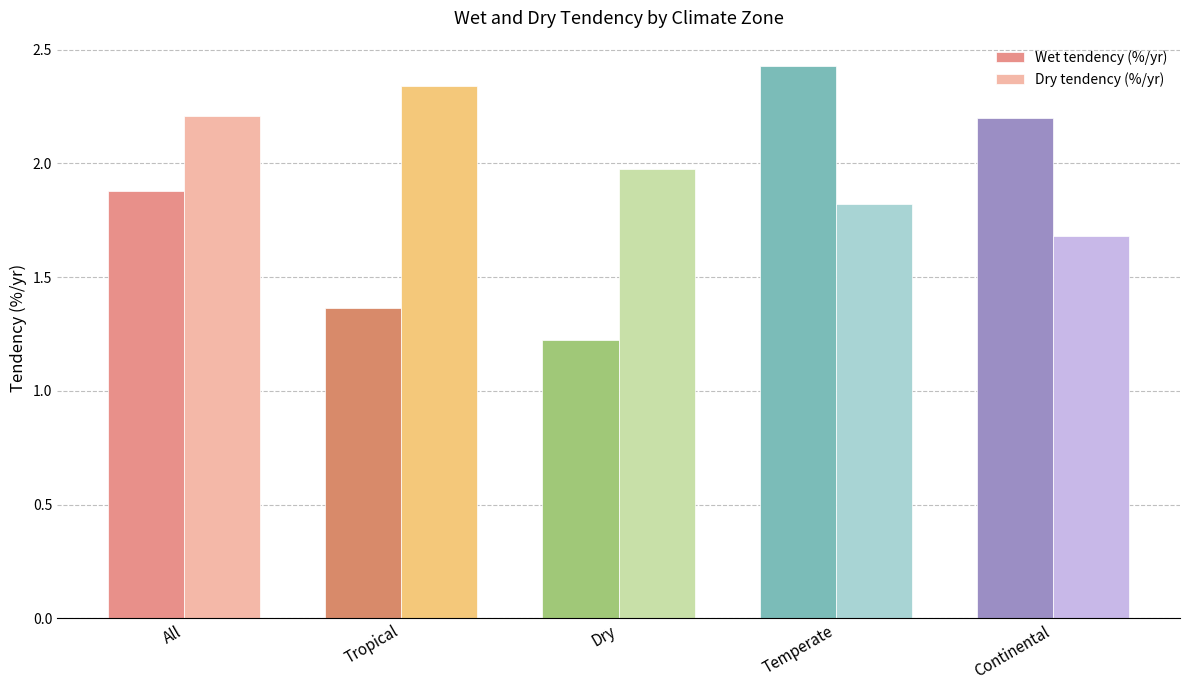

Which label corresponds to the smallest value in the chart?

Dry